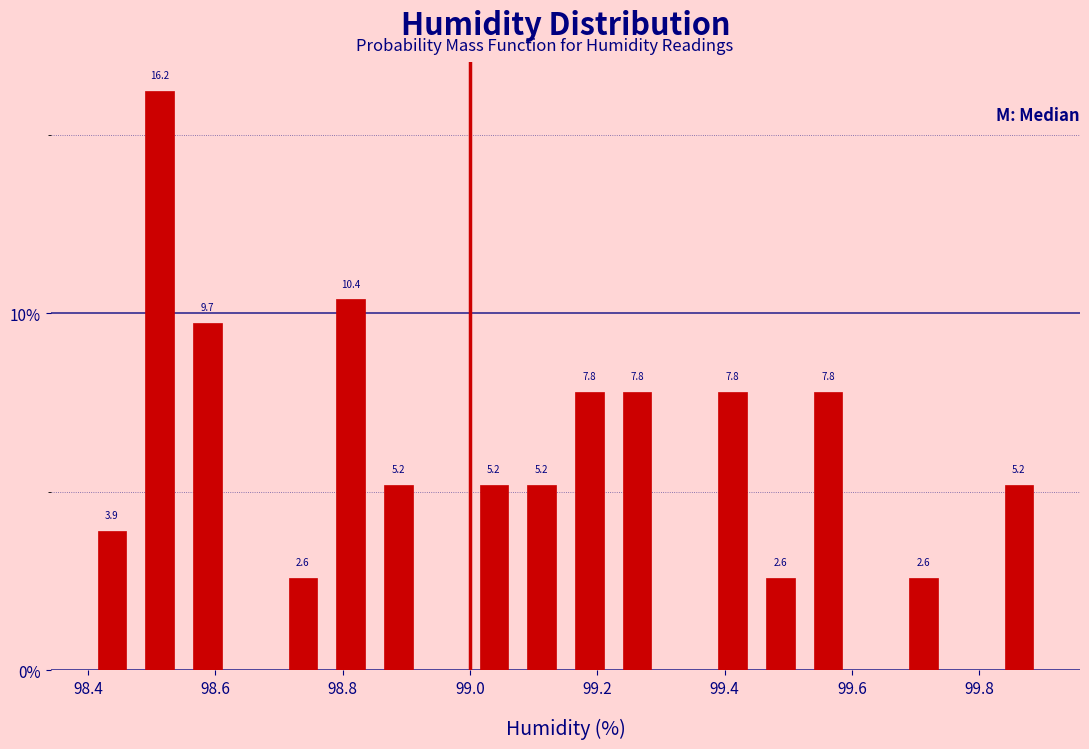

Around what value on the x-axis is the tallest bar? Give the approximate position of its centre, as read against the axis.

98.52